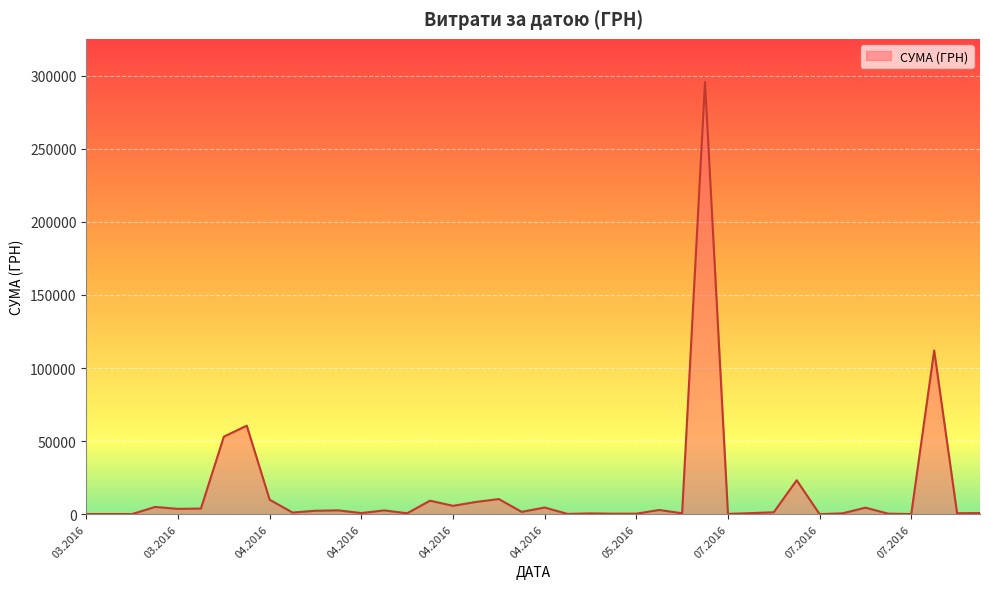

What is the maximum value shown in the chart?

295638.6